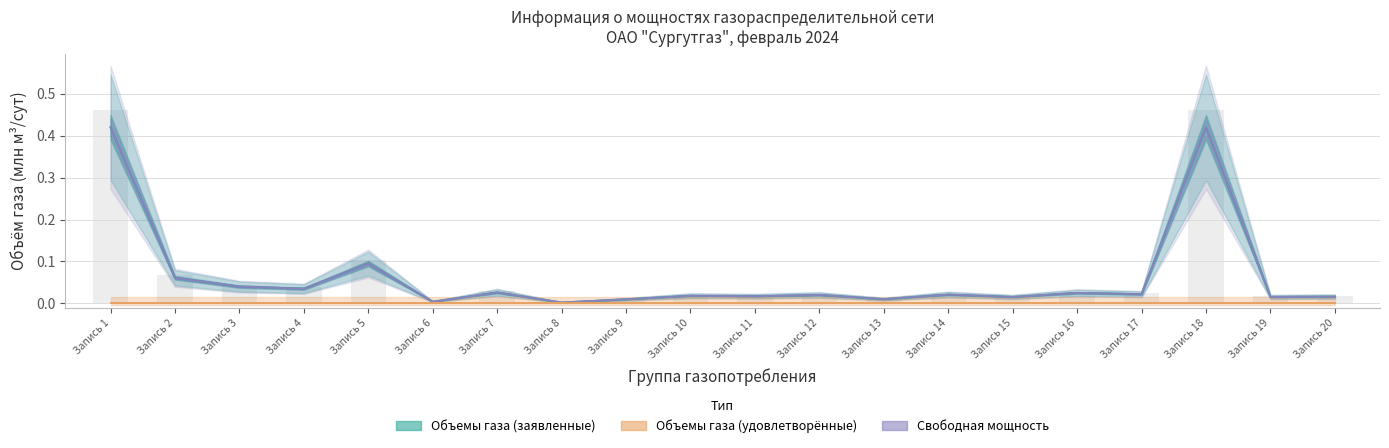

Where is Свободная мощность nearest to the value 0?

Запись 8